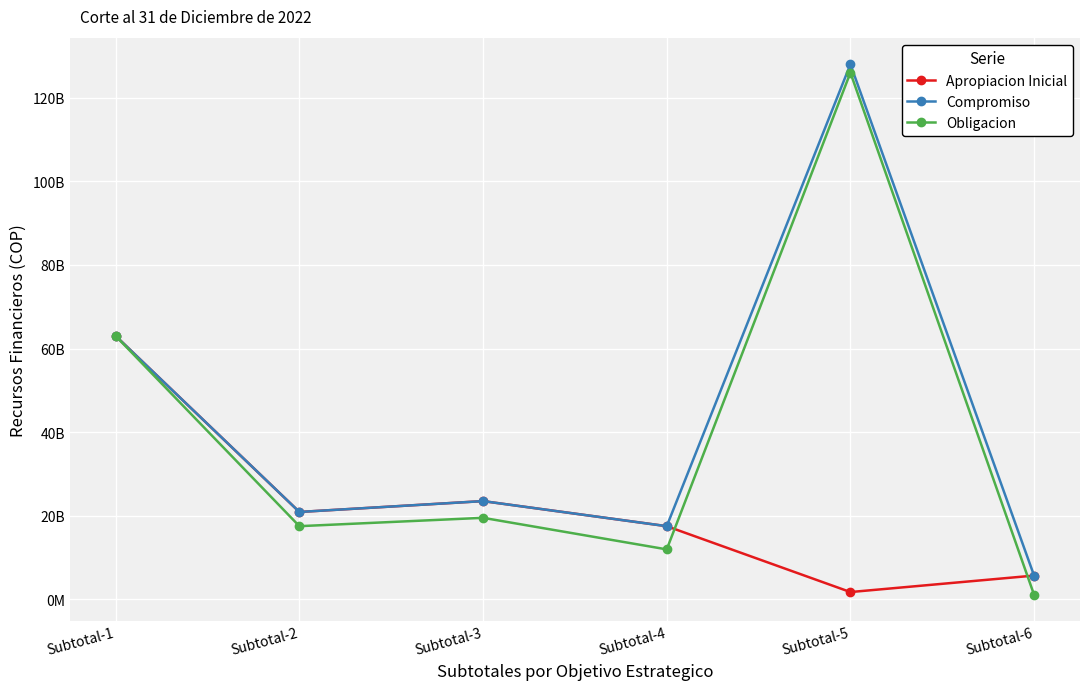

True or false: Compromiso and Obligacion intersect in this chart.

False